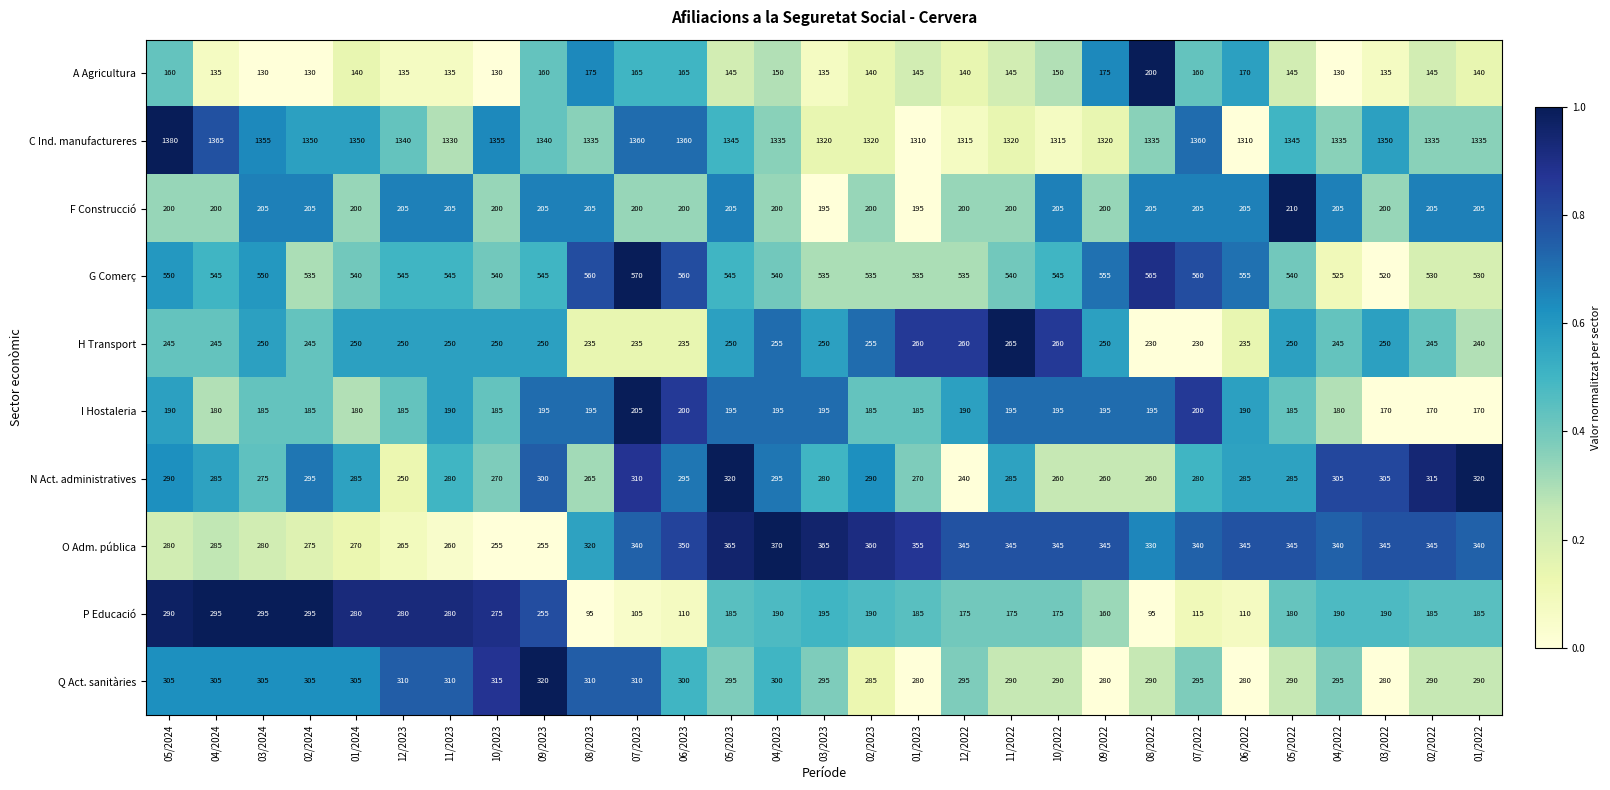

True or false: C Ind. manufactureres has a value of 1335 at 08/2022.

True